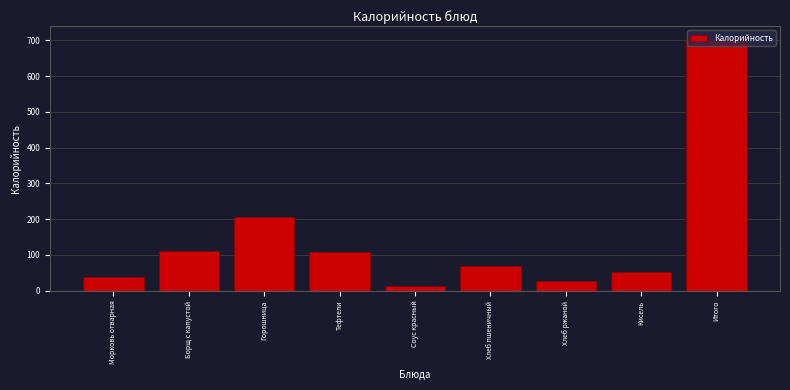

Which has a higher value, Борщ с капустой or Соус красный?

Борщ с капустой